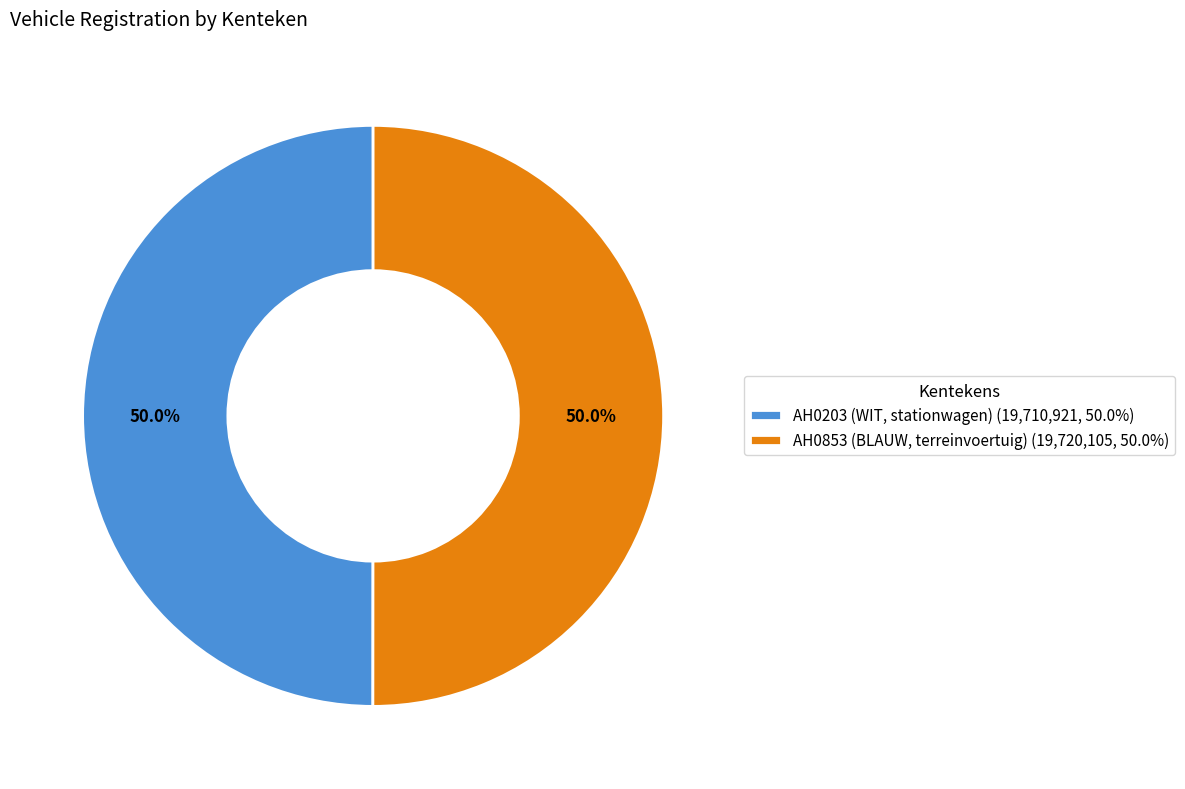

To the nearest percent, what is the average slice percentage?

50%